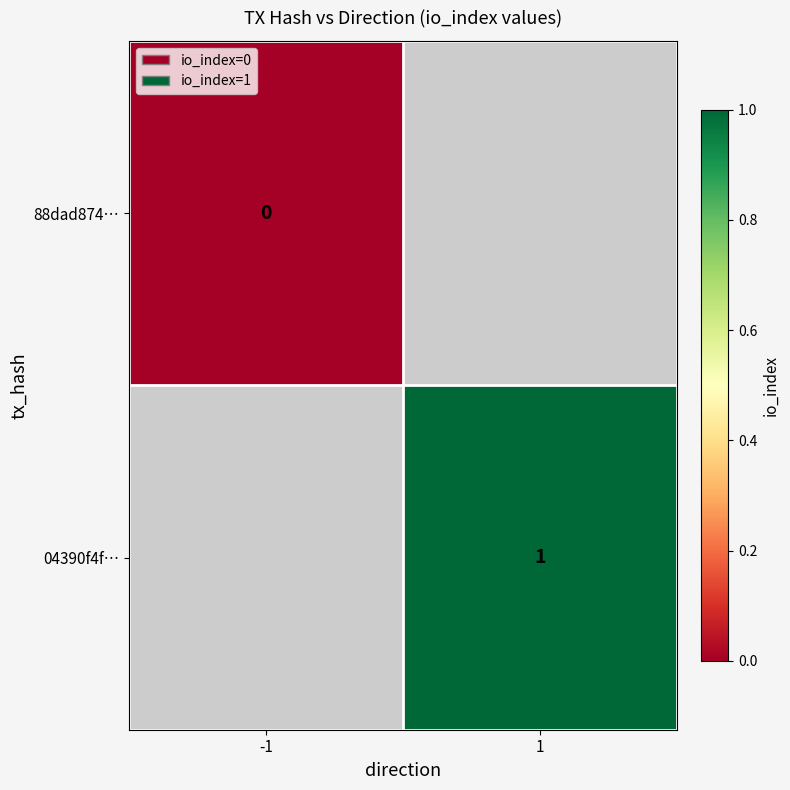

The 04390f4f… series shows 1 at 1. True or false?

True